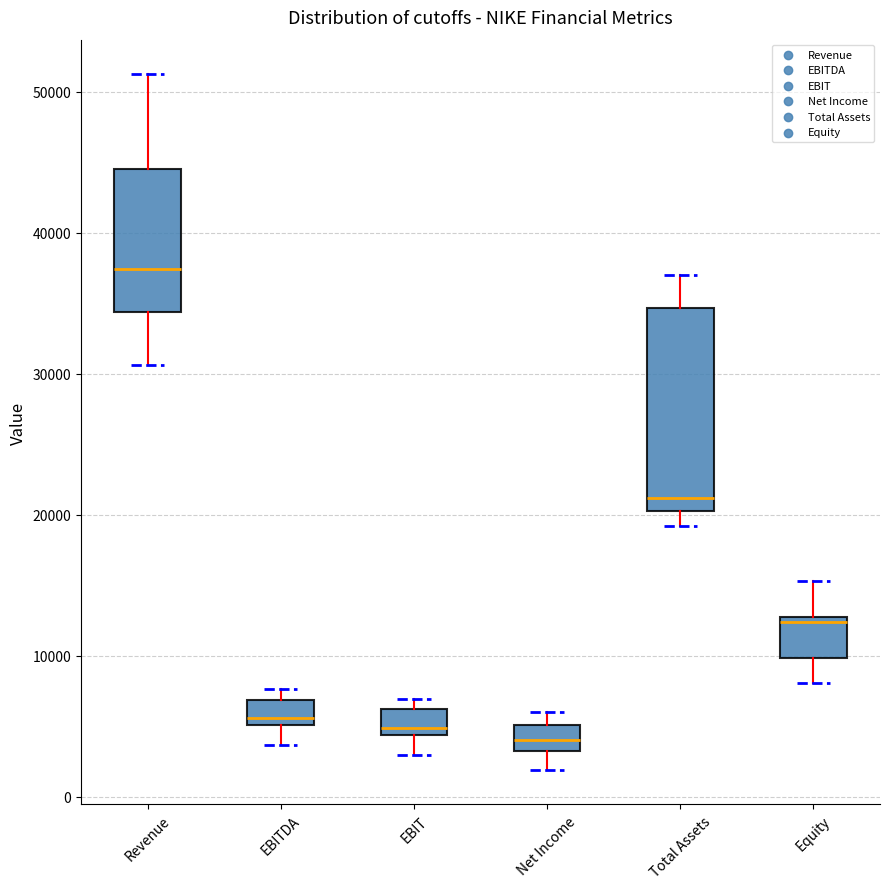

Reading left to right, transcribe this box plot: for each box, give where its median line is, the range the box spans, and where its two whiskers end, as read against the y-axis. The values are not printed on the chart, so give them approximately, as read against the axis.

Revenue: median 37000, box 34000 to 45000, whiskers 31000 to 51000
EBITDA: median 6000, box 5000 to 7000, whiskers 4000 to 8000
EBIT: median 5000, box 4000 to 6000, whiskers 3000 to 7000
Net Income: median 4000, box 3000 to 5000, whiskers 2000 to 6000
Total Assets: median 21000, box 20000 to 35000, whiskers 19000 to 37000
Equity: median 12000, box 10000 to 13000, whiskers 8000 to 15000